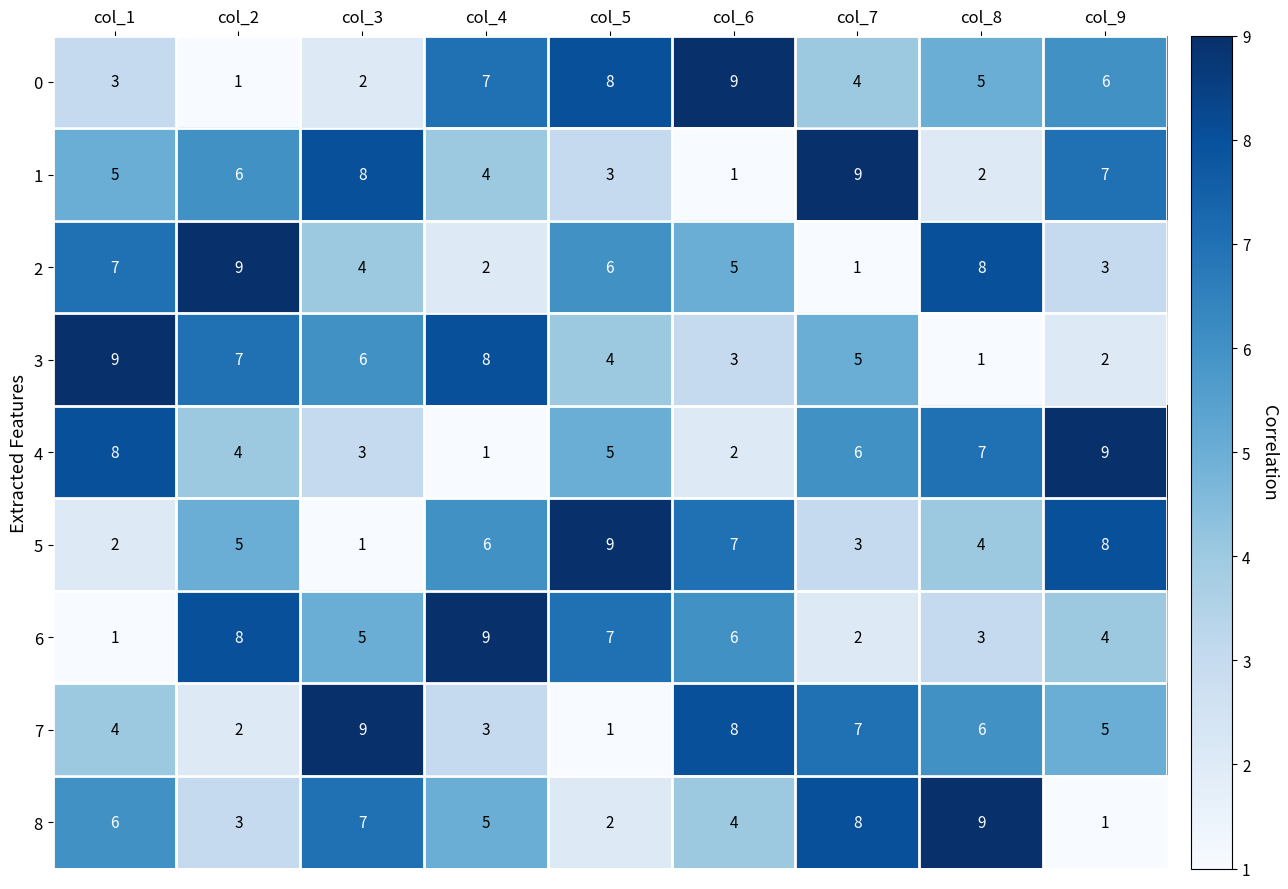

At how many categories does at least one series exceed 4?

9